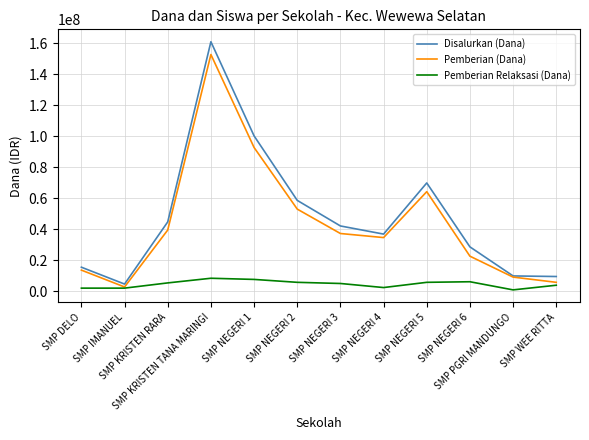

Which series has the widest spread of values?

Disalurkan (Dana)